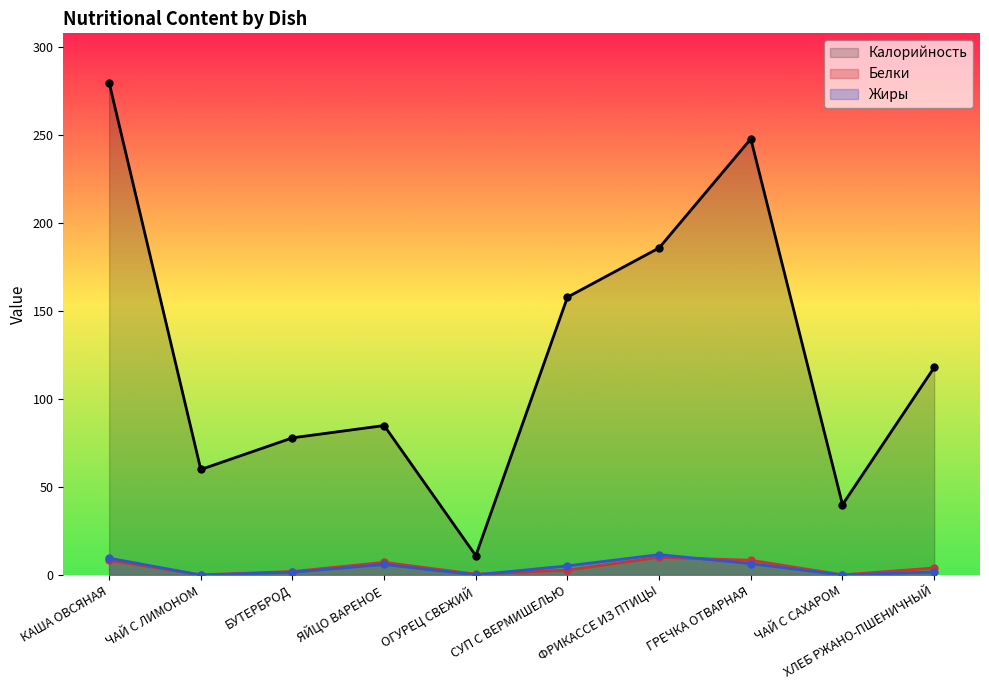

What are all the series names shown in the legend?

Калорийность, Белки, Жиры